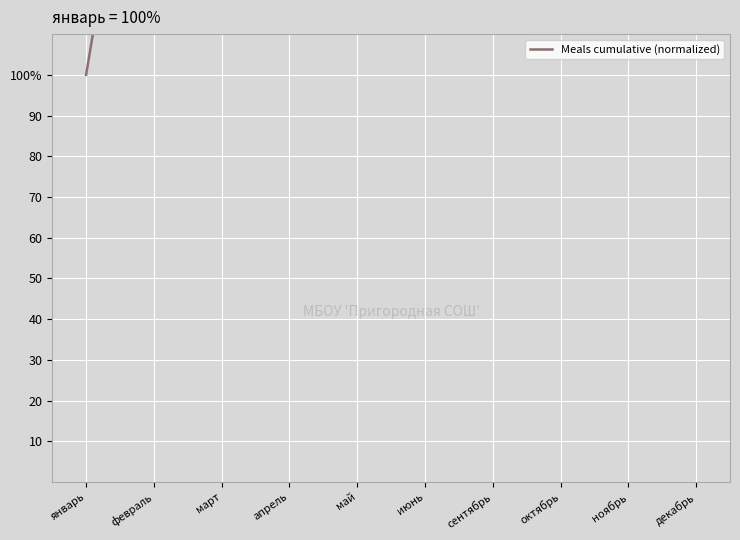

What is the change in value from октябрь to ноябрь?

+100